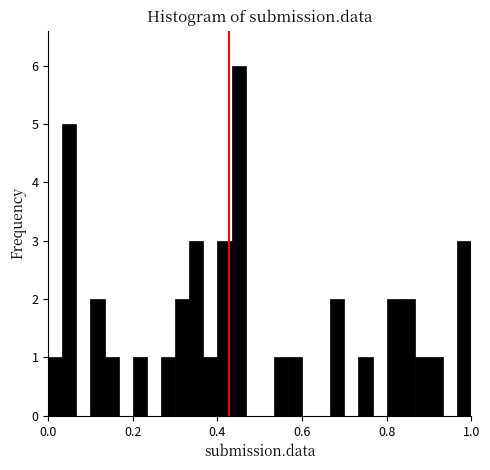

Read against the x-axis, roughly where is the centre of the tallest bar?

0.46